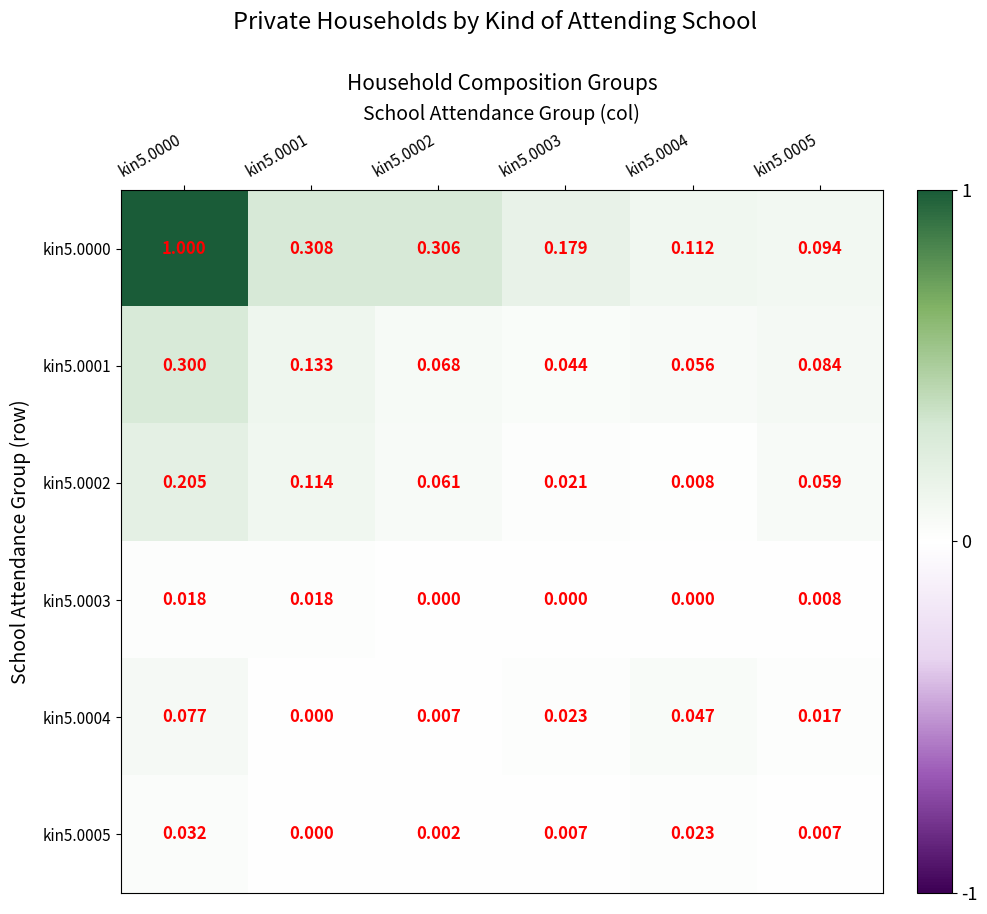

How many distinct data groups are displayed?

6